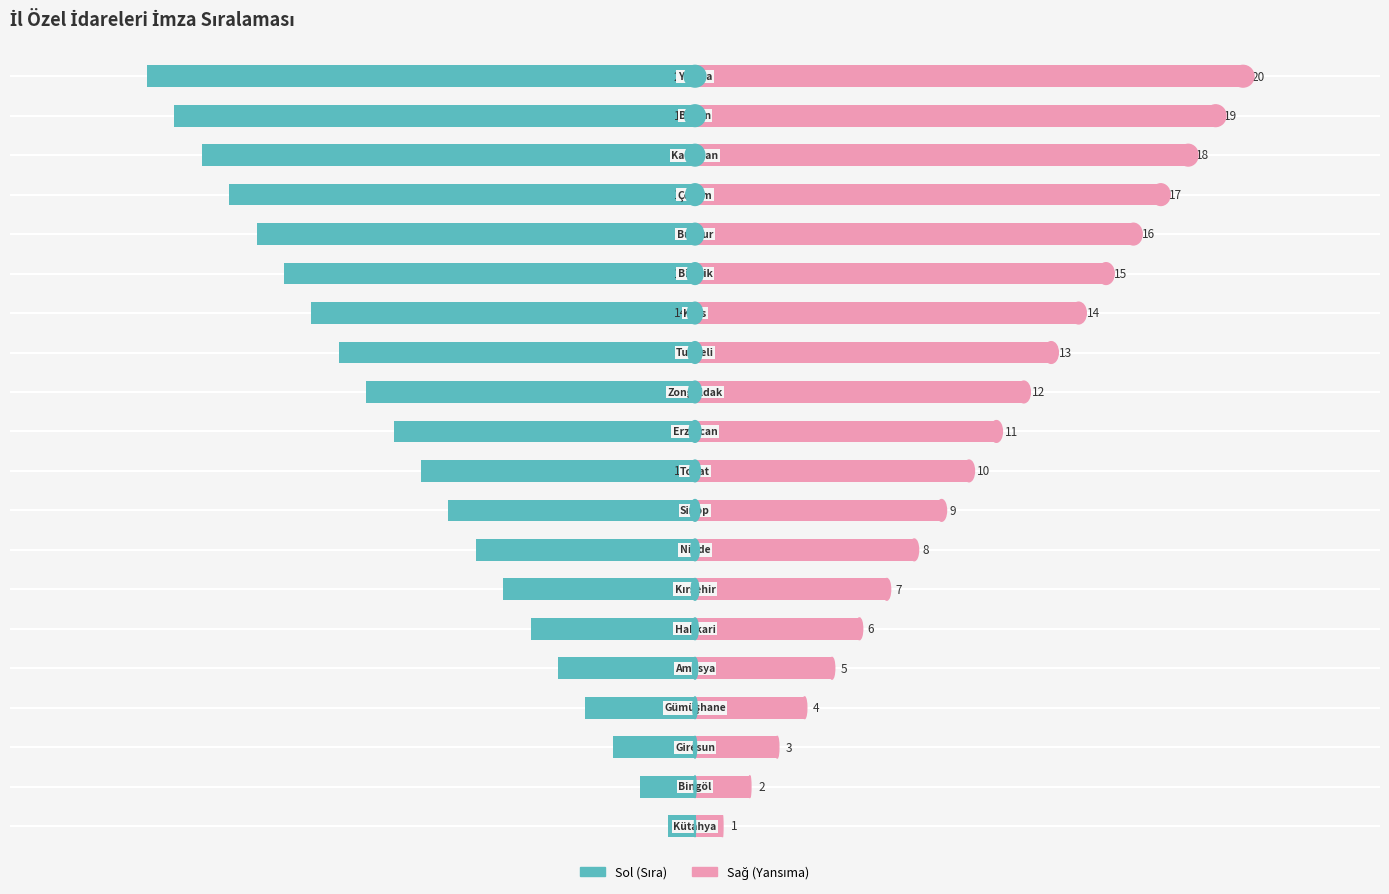

List the series in order of their peak value, lowest first.

Sıra, Sıra (Yansıma)